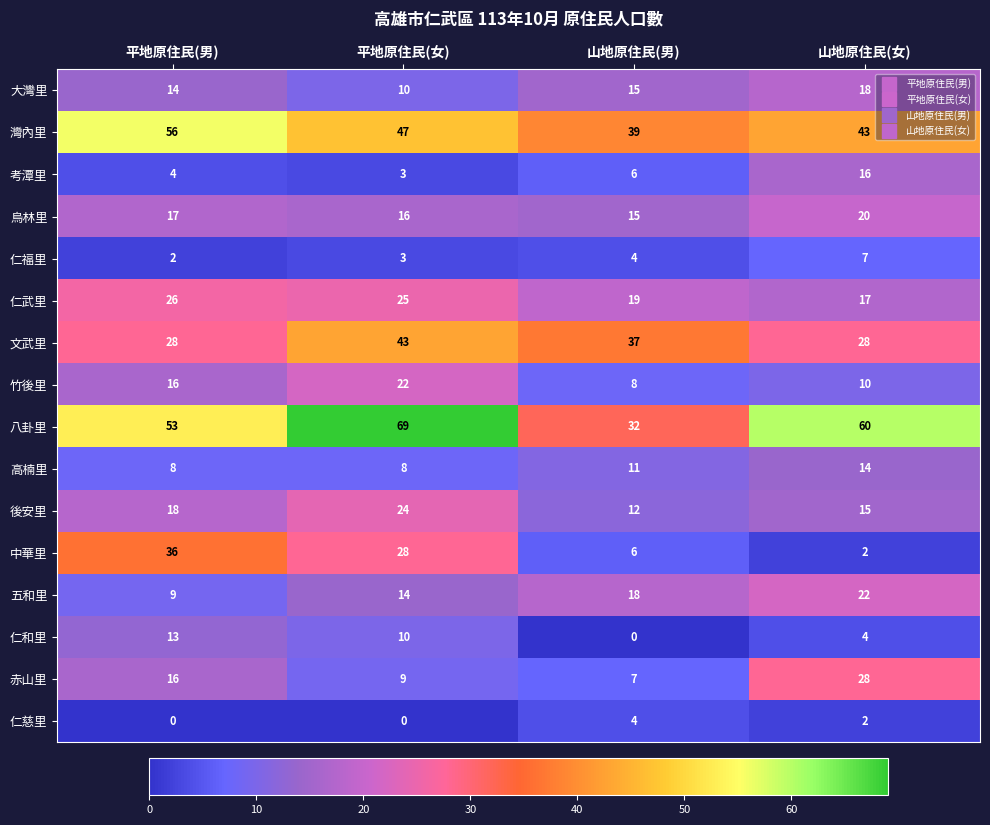

At which label is 考潭里 closest to 9?

山地原住民(男)